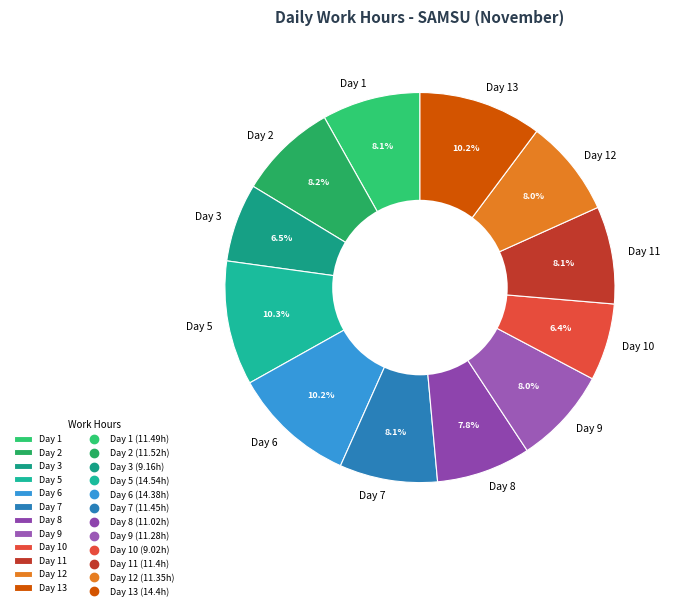

The Day 13 slice represents 18% of the pie. True or false?

False